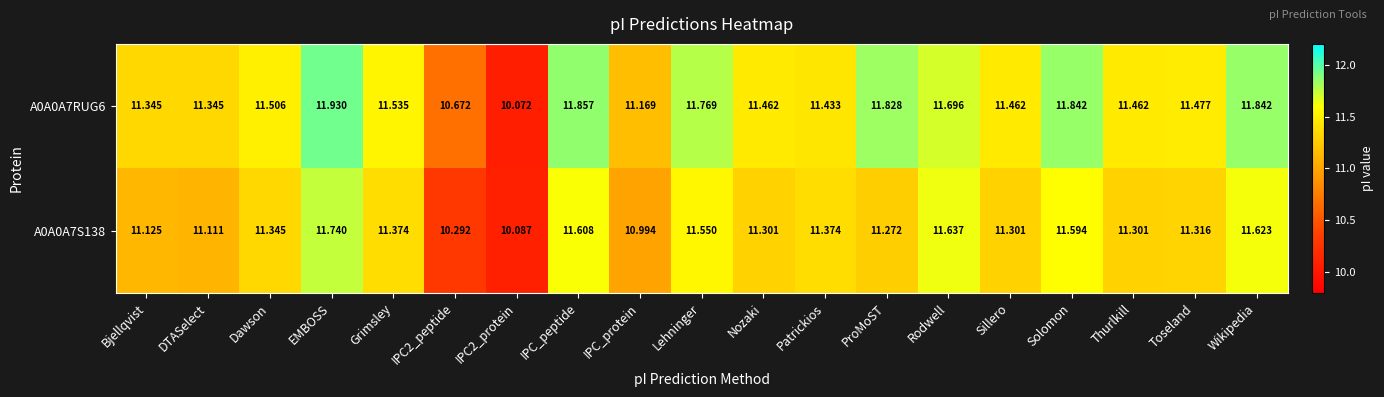

Which category has the highest value across all series?

EMBOSS